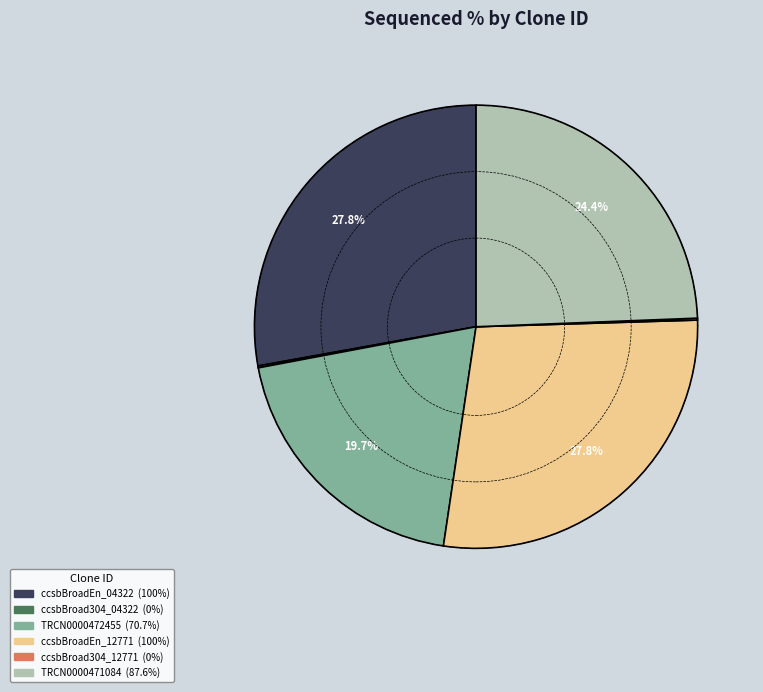

To the nearest percent, what percentage of the pie is TRCN0000472455?

20%